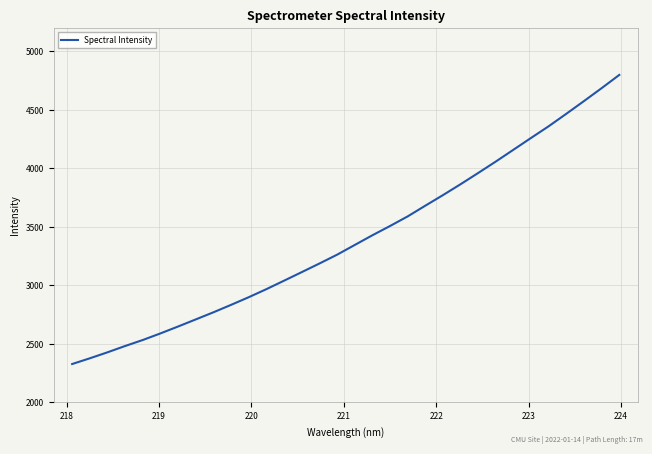

Does the chart have visible grid lines?

Yes